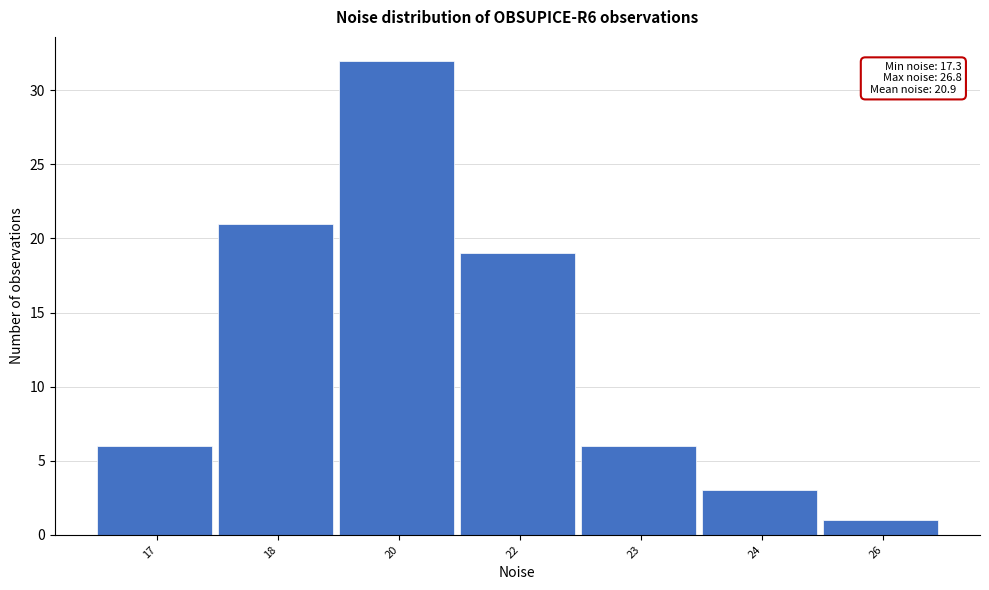

Reading left to right, what are all the values shown in this chart?

6	21	32	19	6	3	1